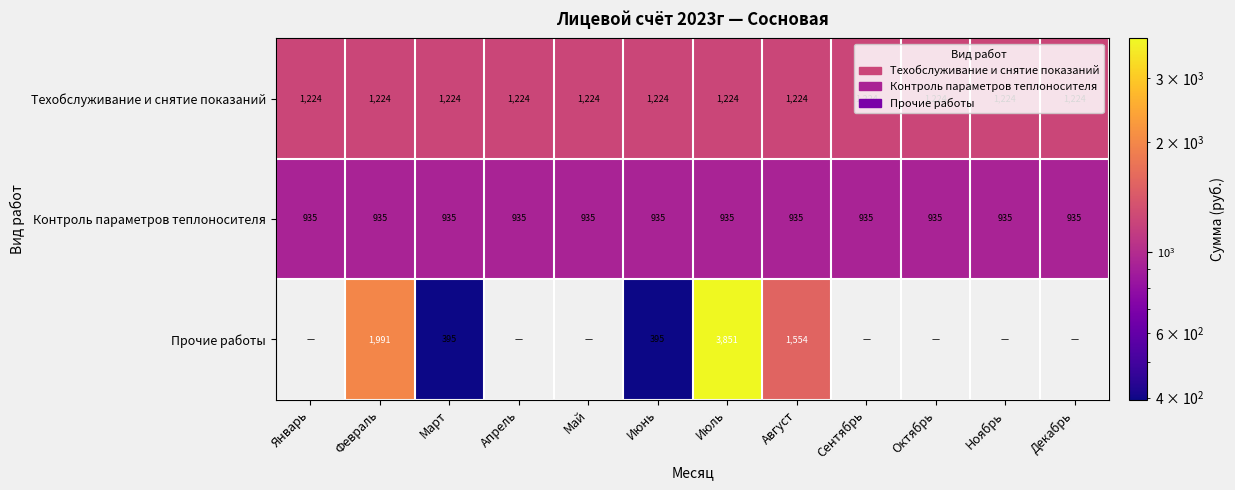

The value of Прочие работы at Июль is 6798. True or false?

False